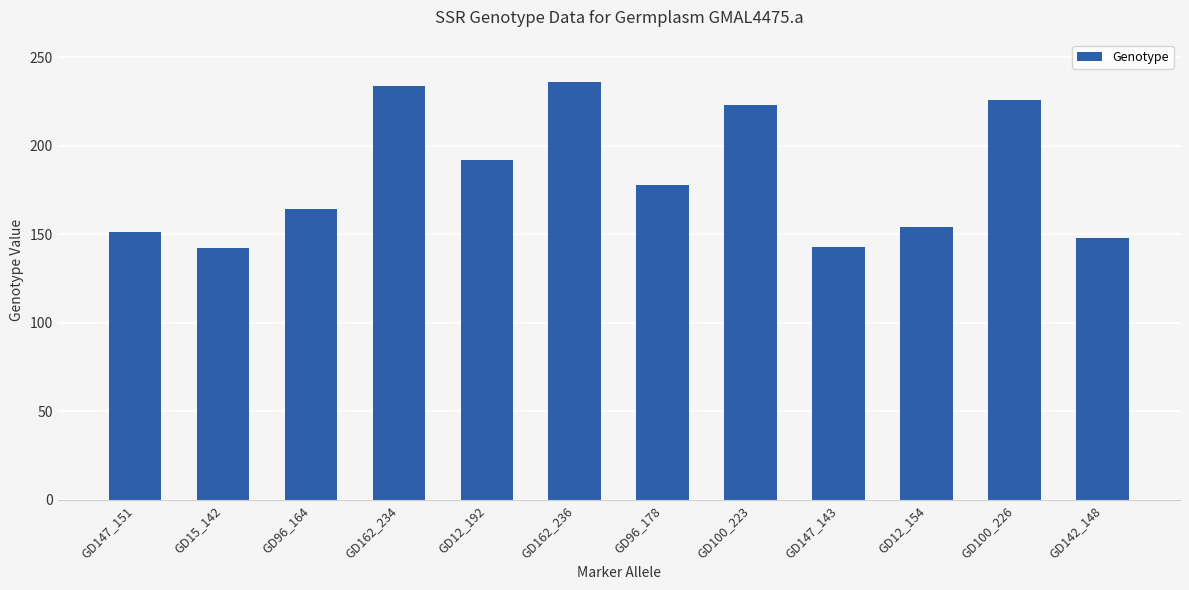

Read the value at GD147_151.

151